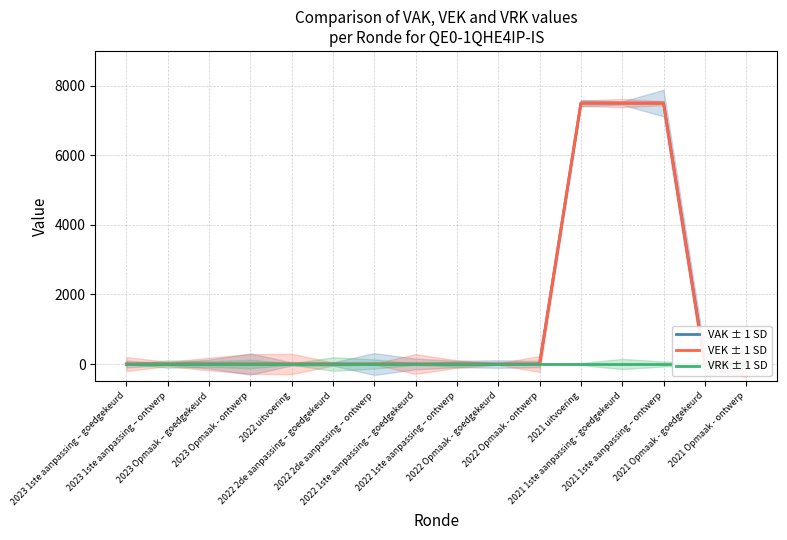

Between 2022 1ste aanpassing – goedgekeurd and 2022 Opmaak - ontwerp, which is larger?

2022 1ste aanpassing – goedgekeurd